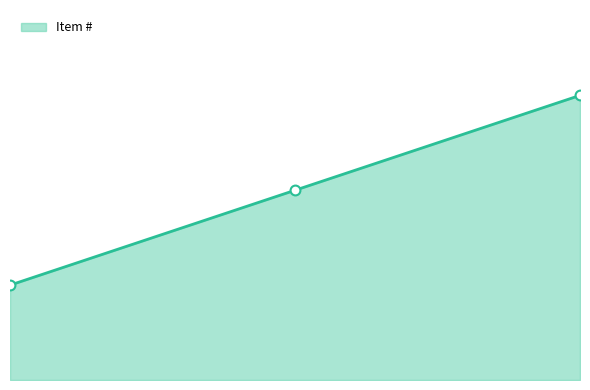

Which has a higher value, 2025-01-03 or 2024-12-20?

2025-01-03